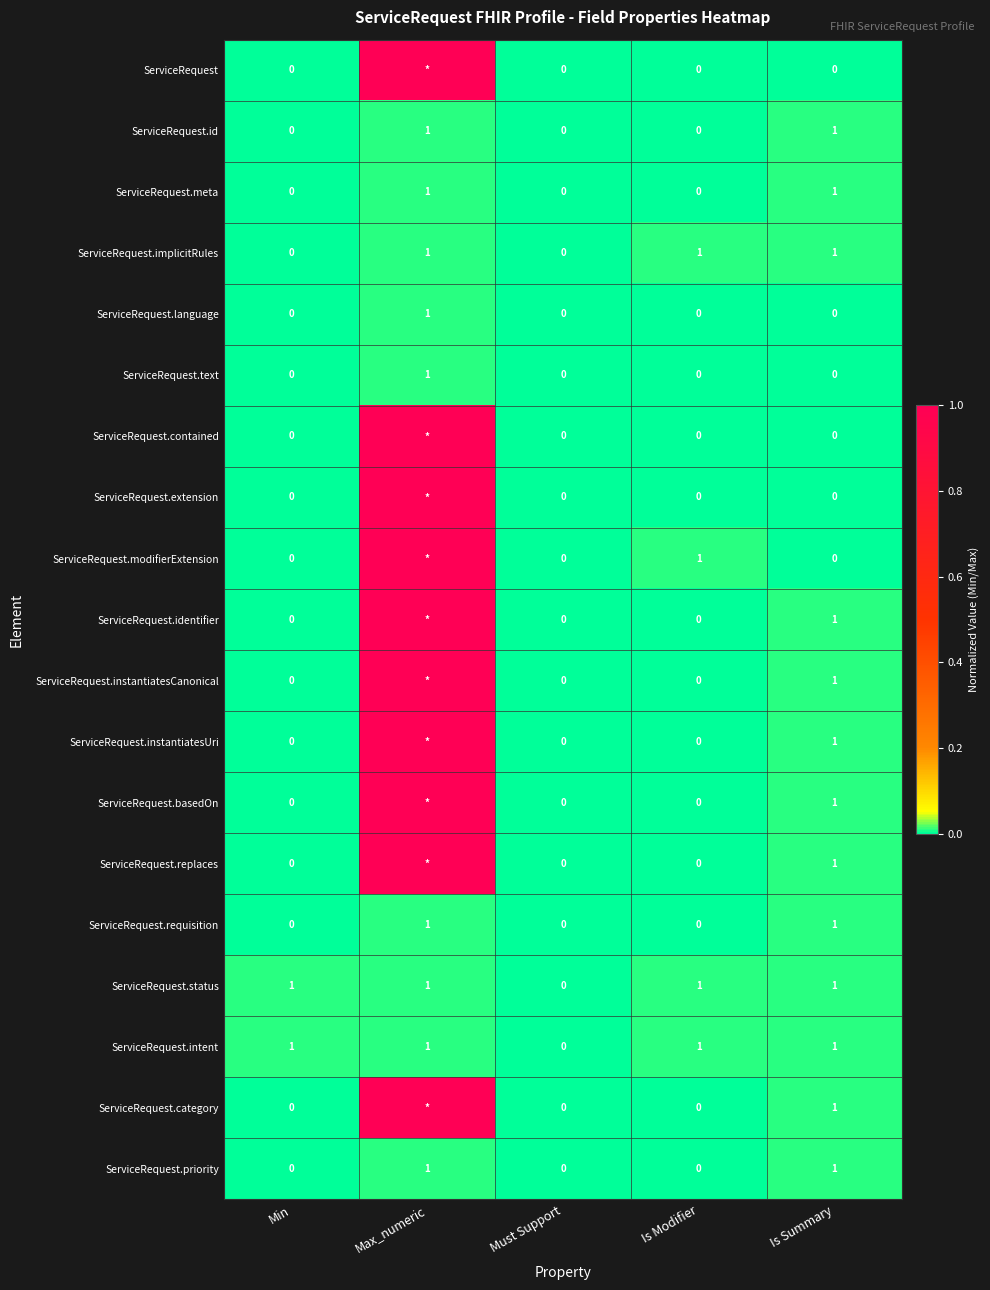

How many values in ServiceRequest.id are above zero?

2